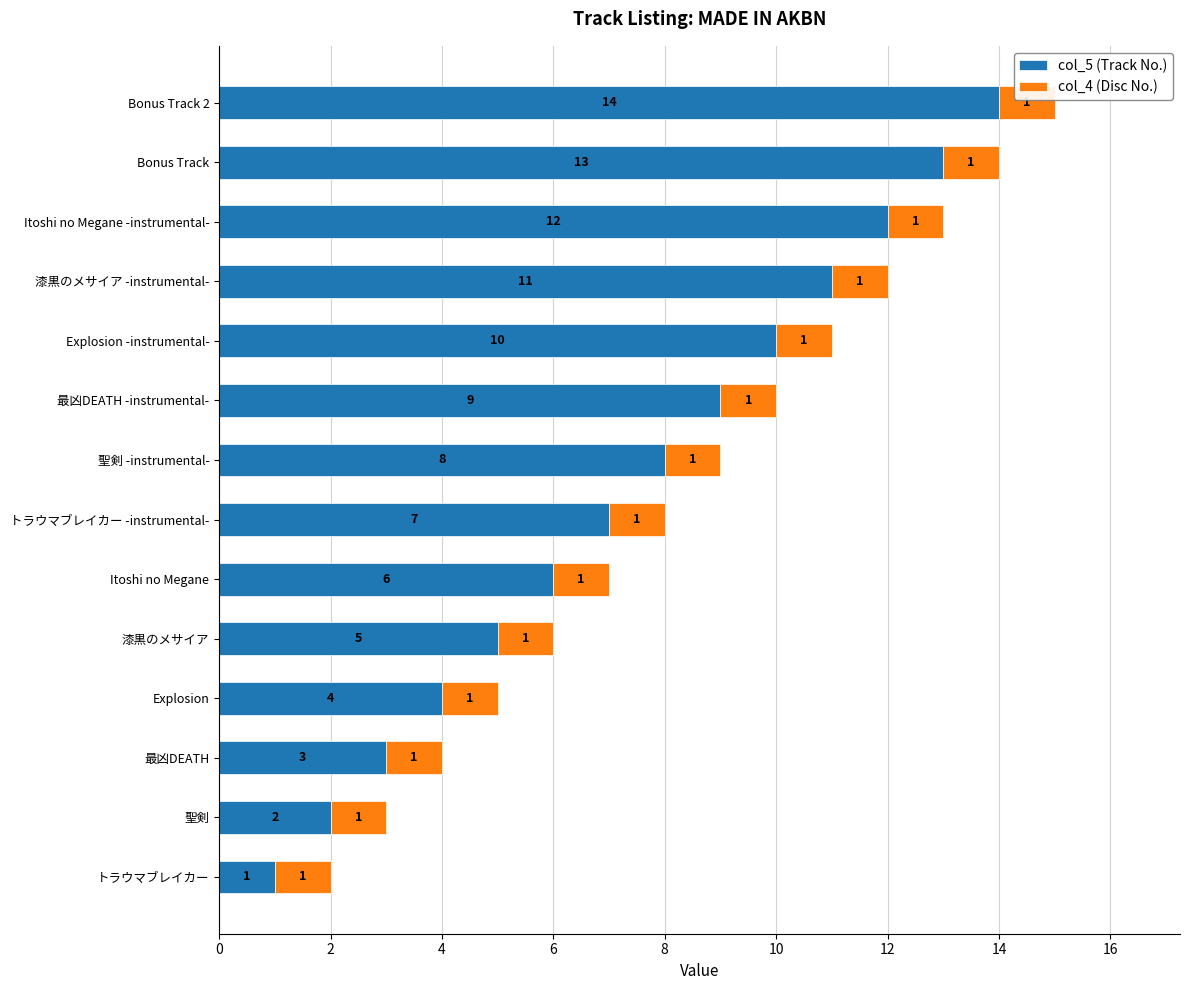

List the labels in order of col_5 (Track No.) value, largest first.

Bonus Track 2, Bonus Track, Itoshi no Megane -instrumental-, 漆黒のメサイア -instrumental-, Explosion -instrumental-, 最凶DEATH -instrumental-, 聖剣 -instrumental-, トラウマブレイカー -instrumental-, Itoshi no Megane, 漆黒のメサイア, Explosion, 最凶DEATH, 聖剣, トラウマブレイカー